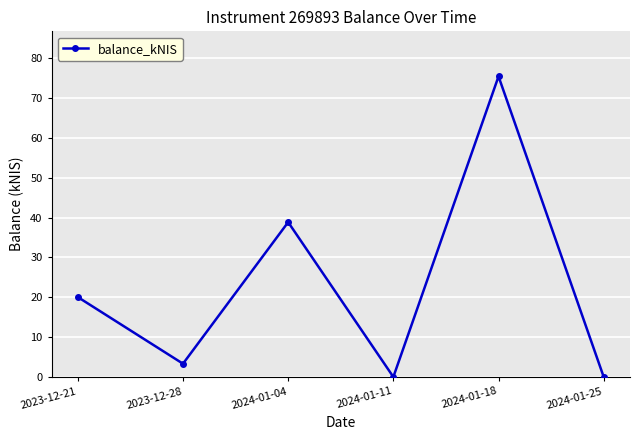

How many values are below 20?

3